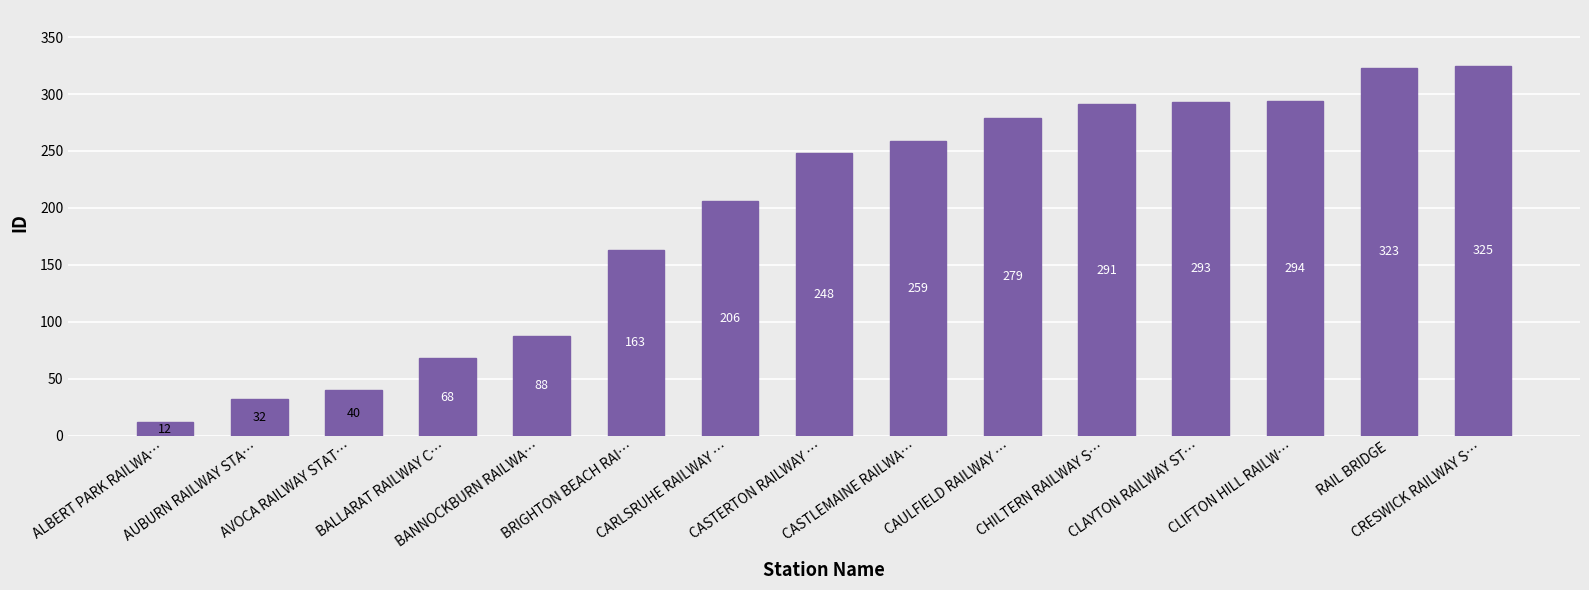

Where is the data nearest to the value 168?

BRIGHTON BEACH RAI…